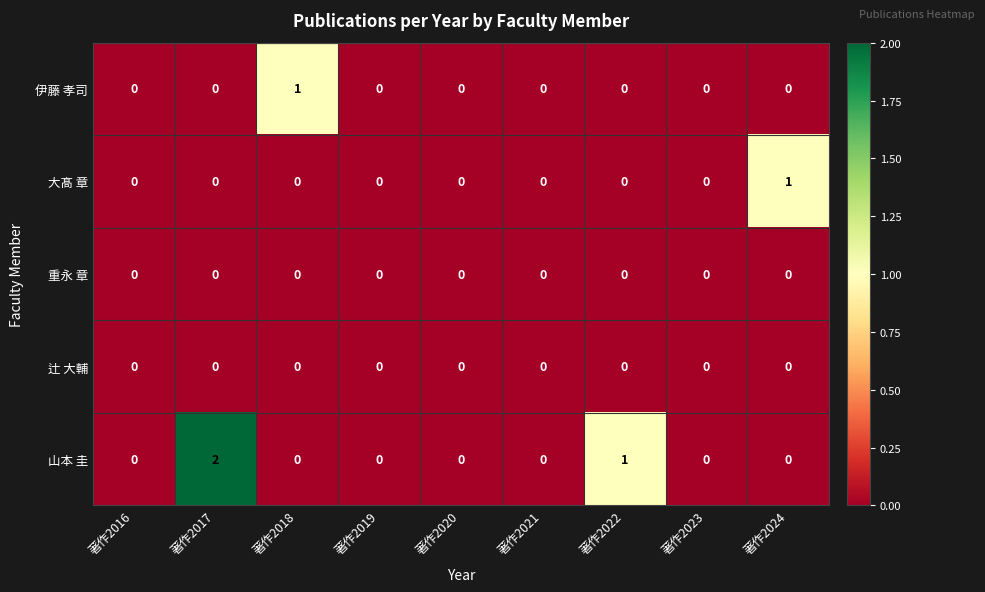

Which series has the widest spread of values?

山本 圭